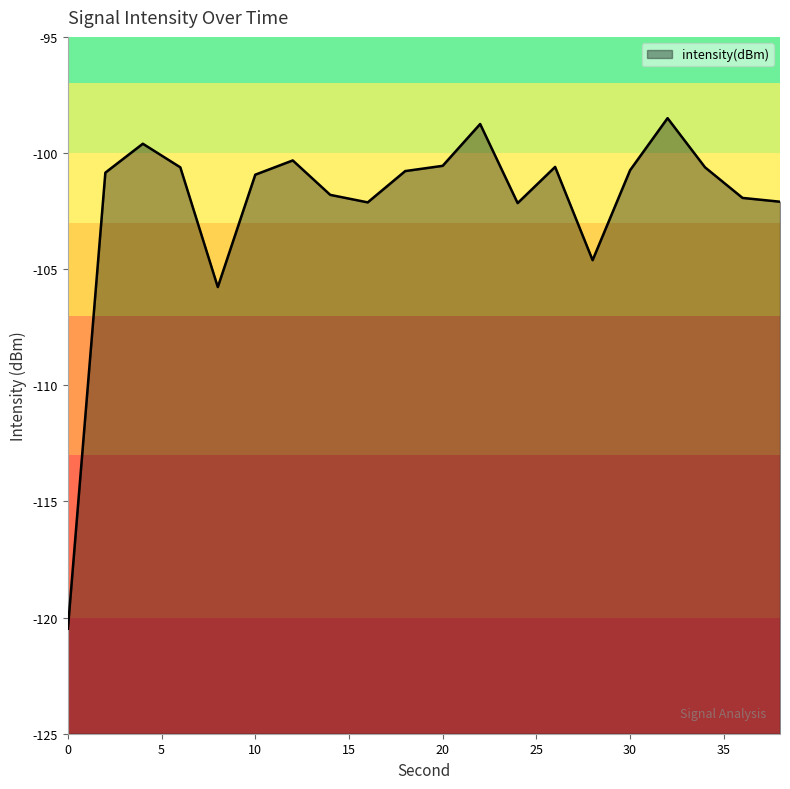

What is the average value?

-102.2